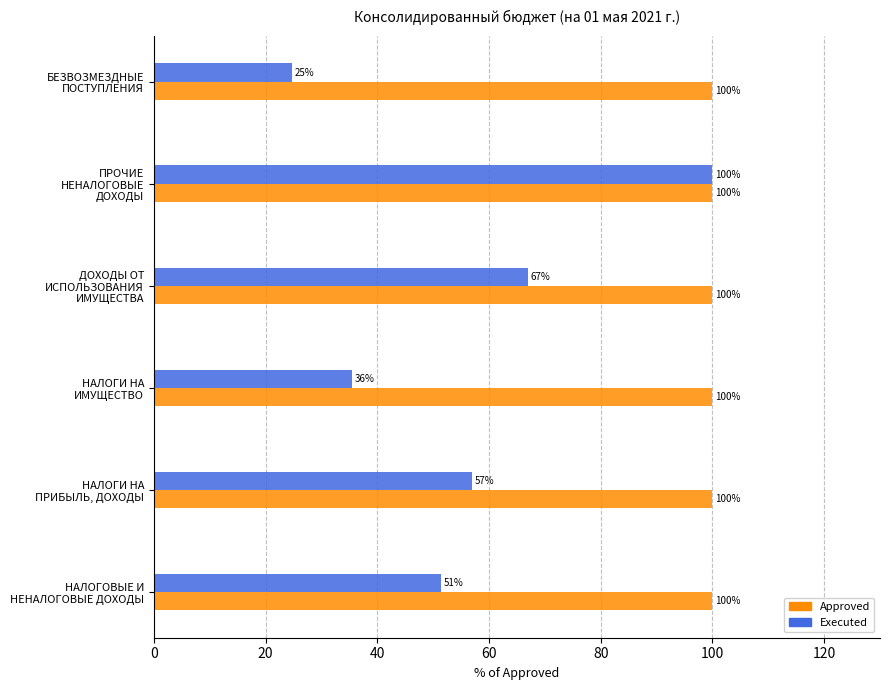

What is the sum of all Approved values?

600.0